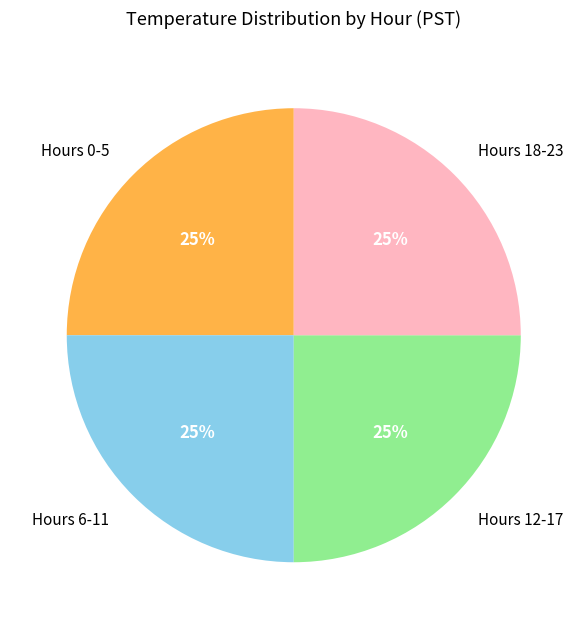

Count the number of slices in the pie.

4